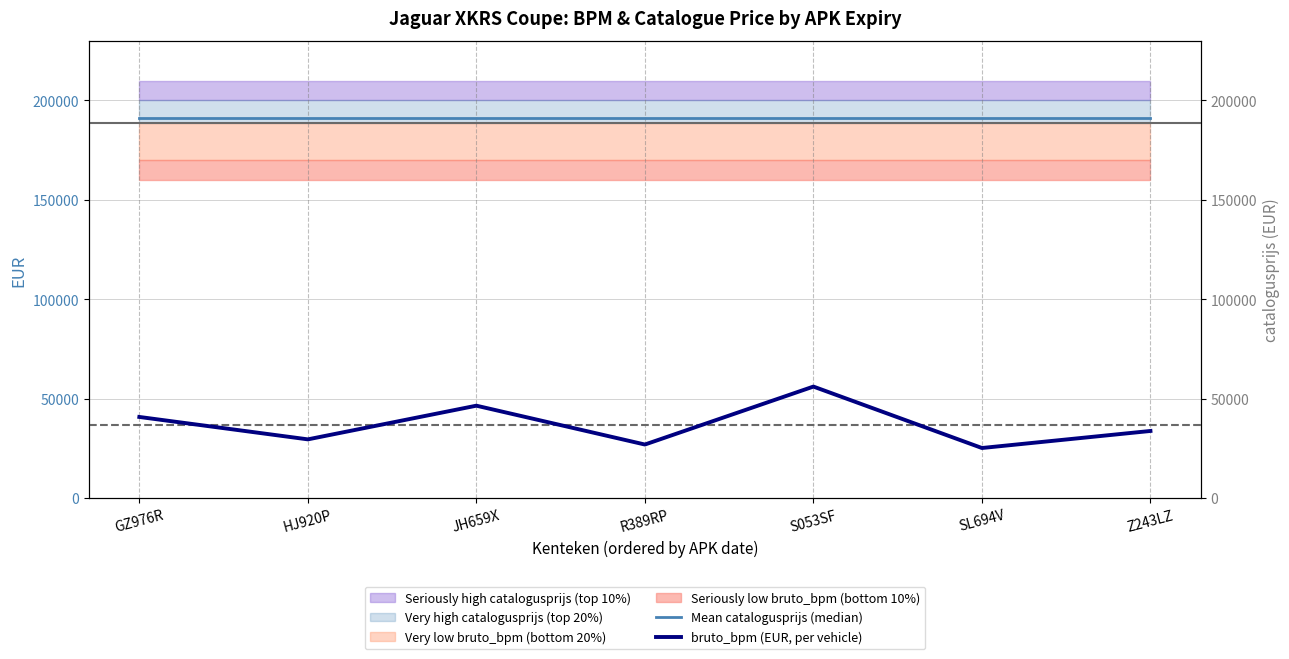

Reading left to right, what are all the values shown in this chart?

Mean catalogusprijs (median): GZ976R=191000	HJ920P=191000	JH659X=191000	R389RP=191000	S053SF=191000	SL694V=191000	Z243LZ=191000
bruto_bpm (EUR, per vehicle): GZ976R=40828	HJ920P=29557	JH659X=46495	R389RP=26960	S053SF=56103	SL694V=25209	Z243LZ=33782